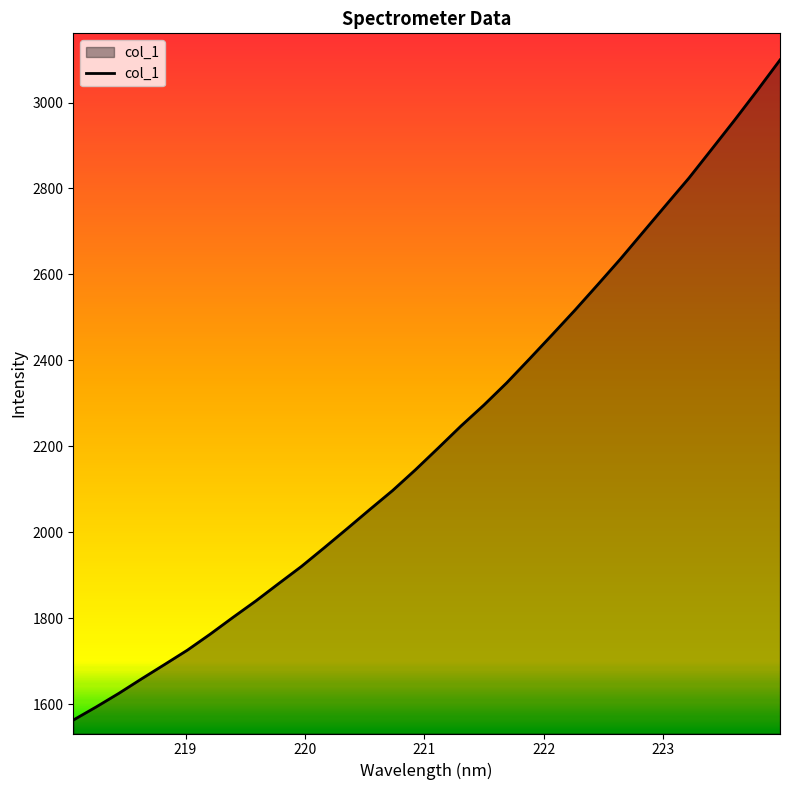

What is the minimum value shown in the chart?

1562.6